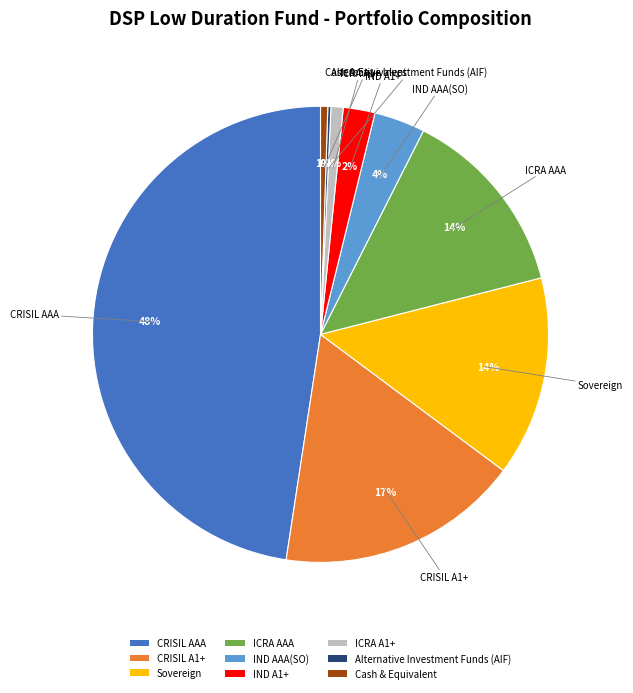

Is the sum of ICRA AAA and IND AAA(SO) greater than half?

No